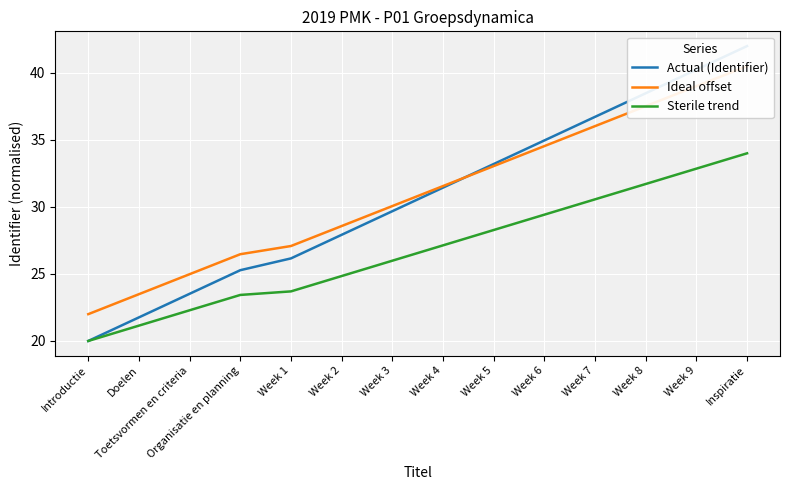

At which category is the sum across all series the highest?

Inspiratie